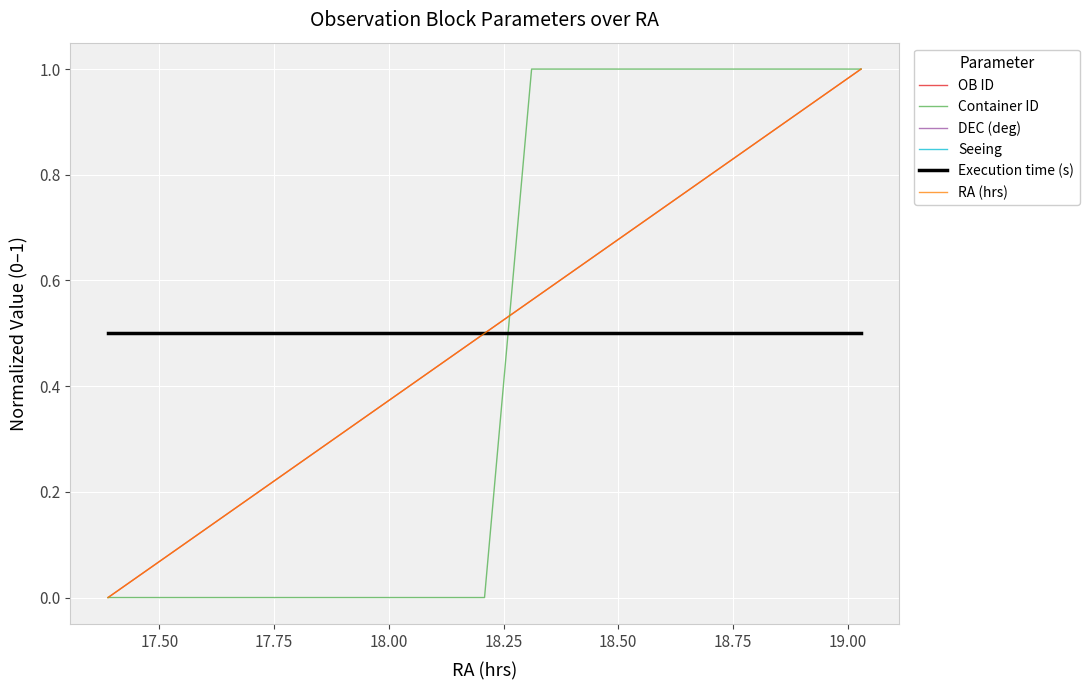

Does the chart have visible grid lines?

Yes